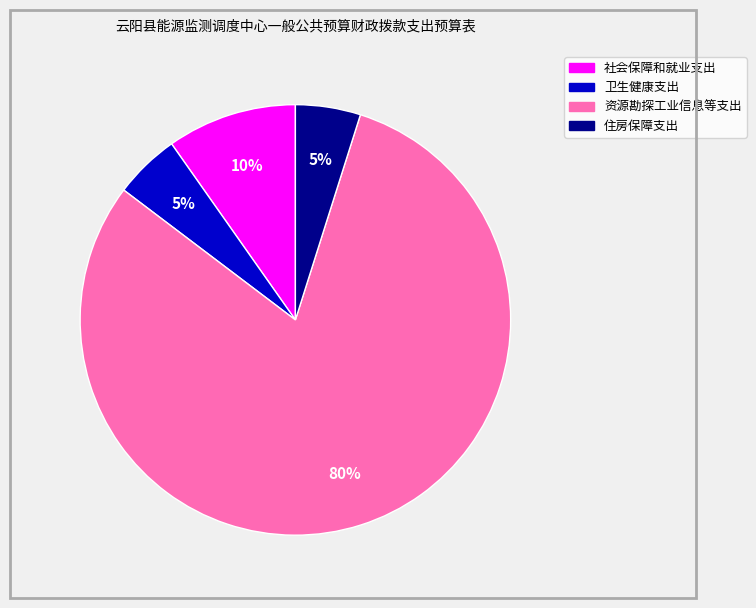

Combined, do 卫生健康支出 and 住房保障支出 account for over 50%?

No